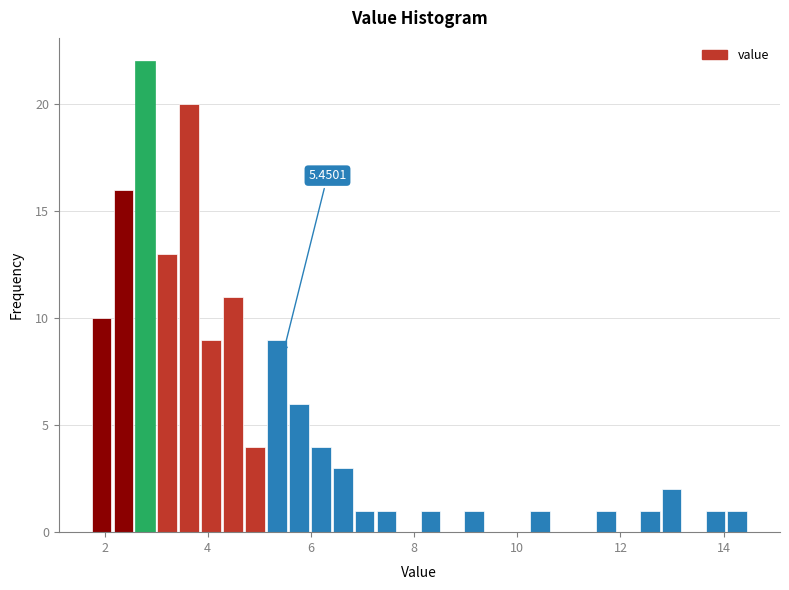

Read against the x-axis, roughly where is the centre of the tallest bar?

2.8